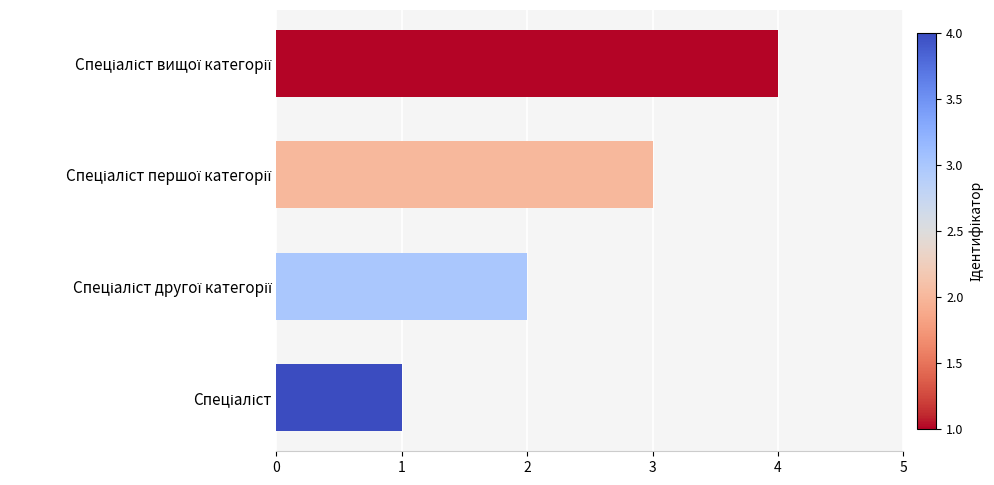

What is the difference between the maximum and minimum values?

3